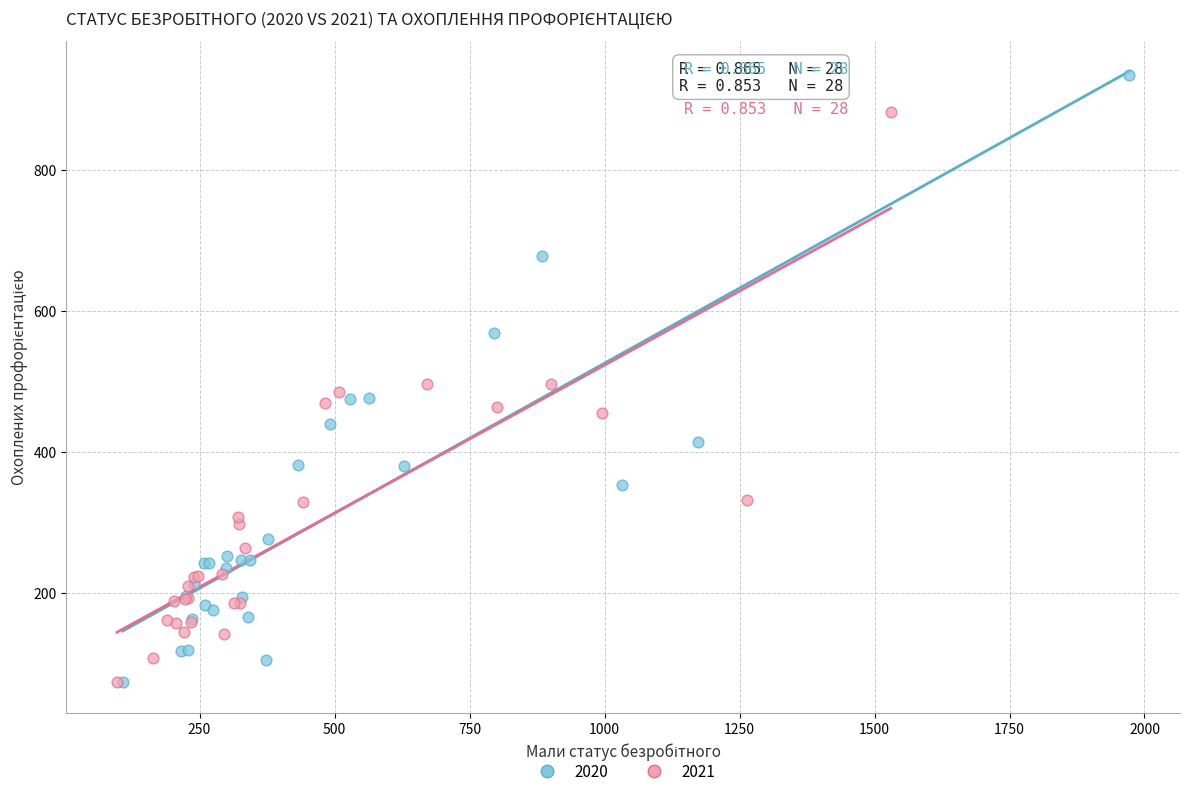

Which series has the largest Y range (max minus min)?

2020